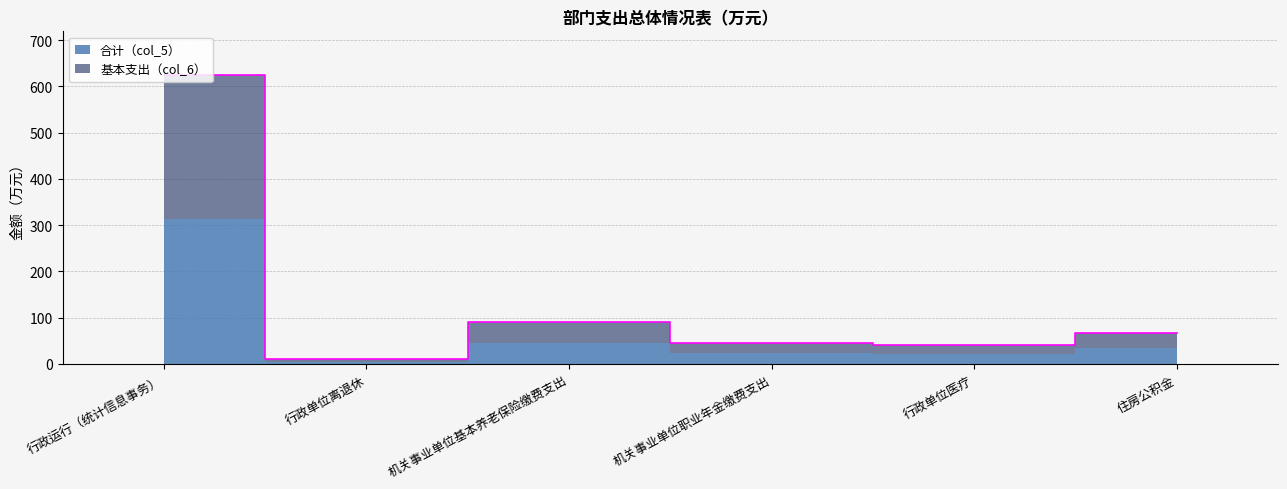

What is the change in value from 行政运行（统计信息事务） to 机关事业单位职业年金缴费支出?

-580.1